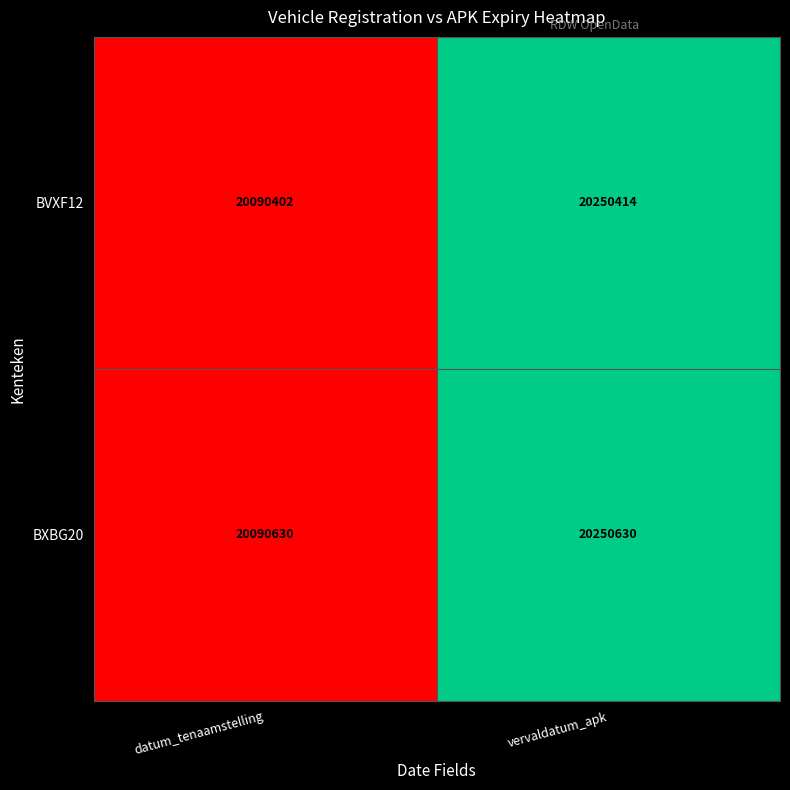

What is the total value across all series at vervaldatum_apk?

40501044